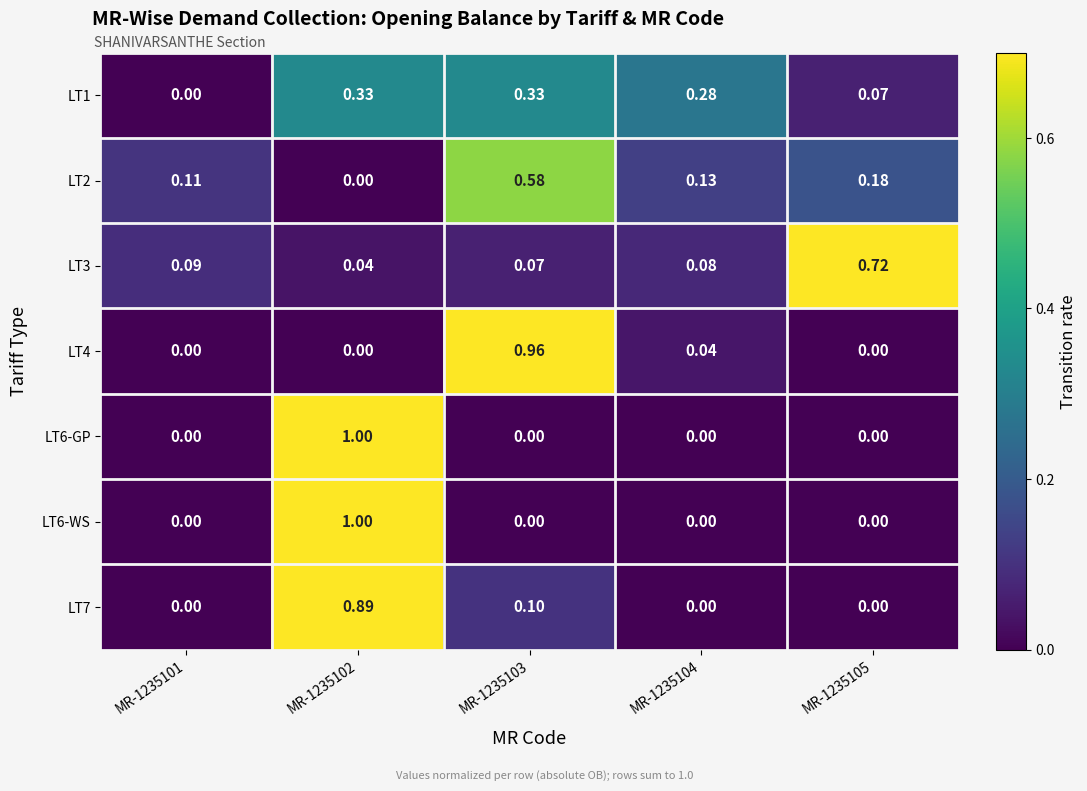

Is the value of LT6-WS at MR-1235105 greater than the value of LT1 at MR-1235102?

No